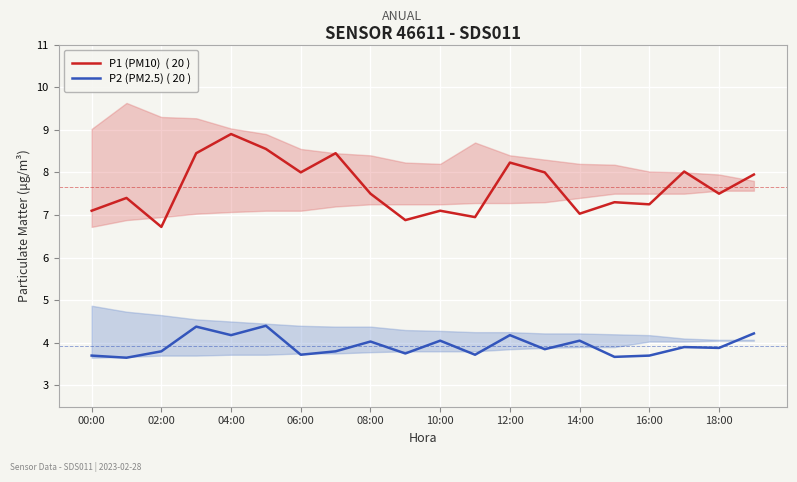

True or false: P2 (PM2.5) ( 20 ) has more than 1 points higher than both neighbors.

True